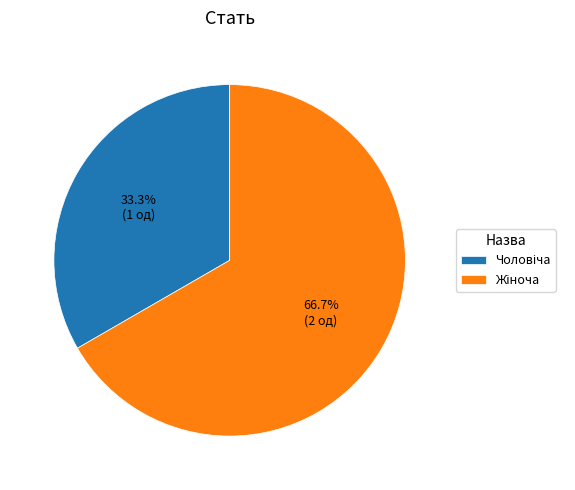

To the nearest percent, what is the difference between the largest and smallest slice percentages?

33%